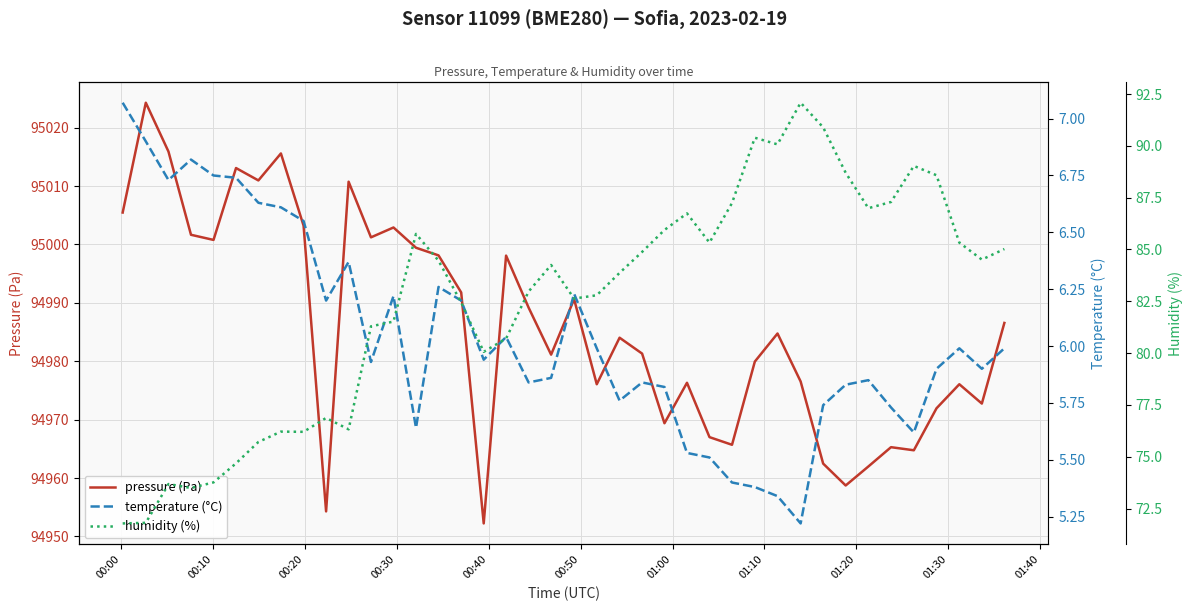

Is this an area chart (filled region under the line)?

No